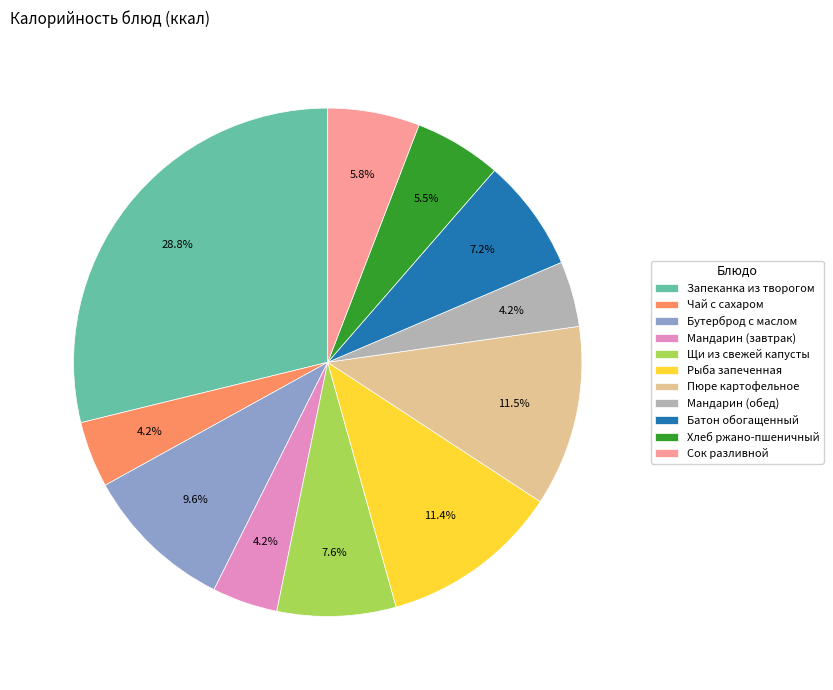

How many segments does this pie chart have?

11